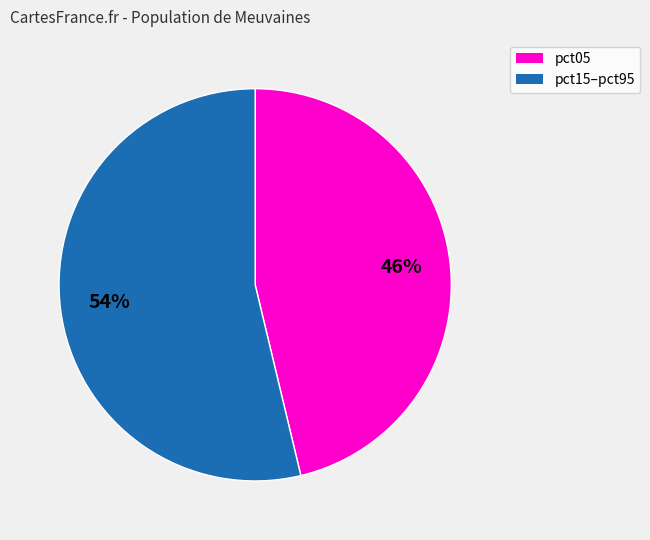

Is the sum of pct15–pct95 and pct05 greater than half?

Yes